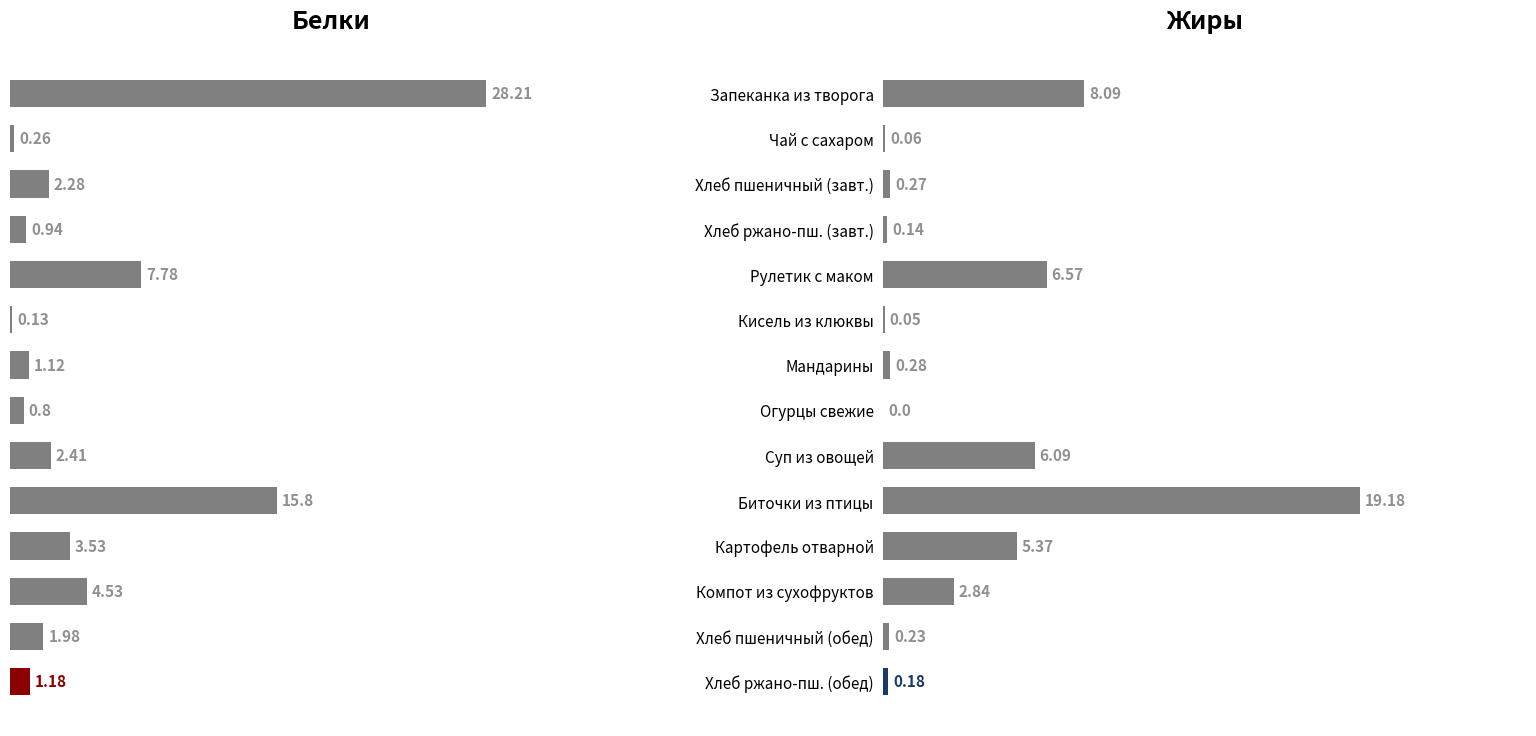

What is the sum of all Жиры values?

49.4